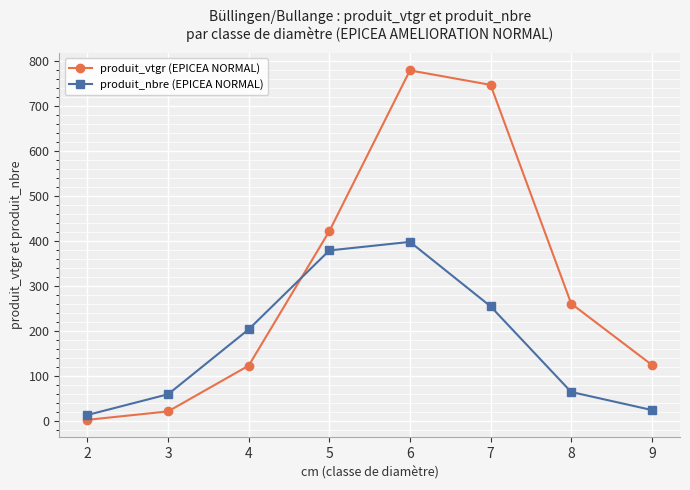

At how many categories does at least one series exceed 681?

2